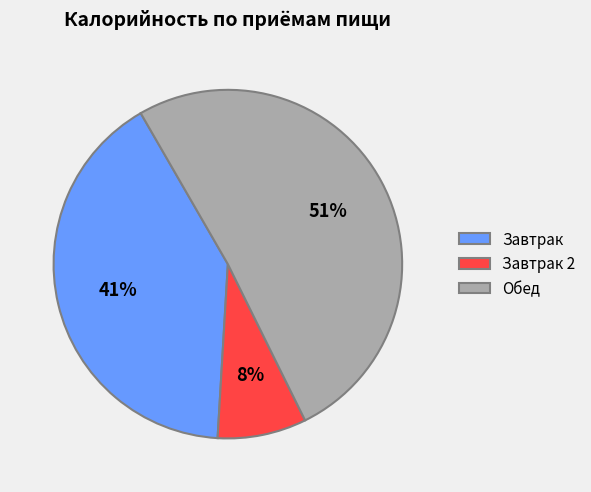

Is the sum of Завтрак and Завтрак 2 greater than half?

No